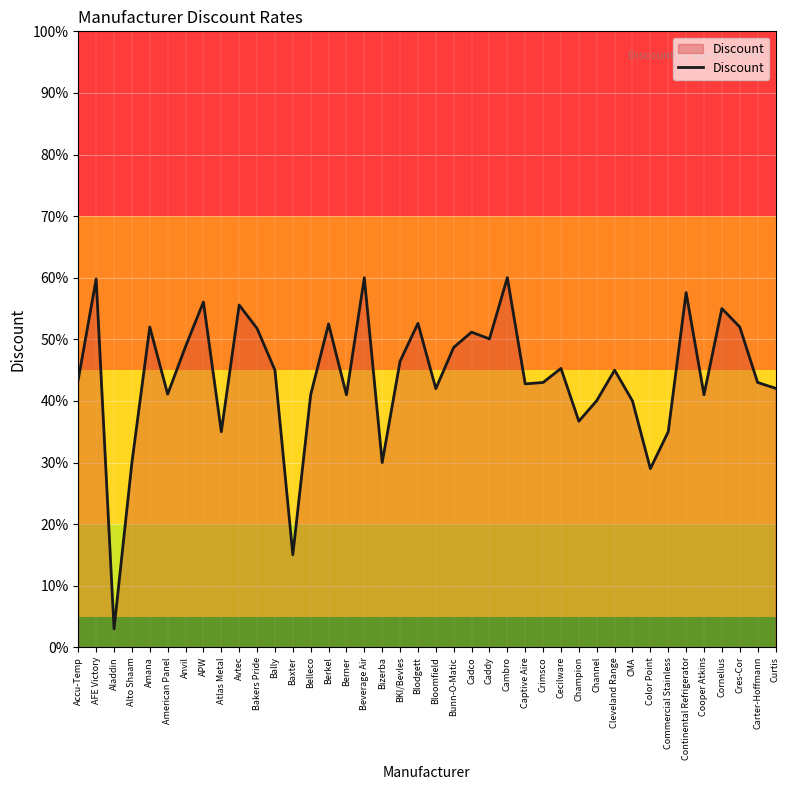

What is the value of the 22nd point from the left?

0.5